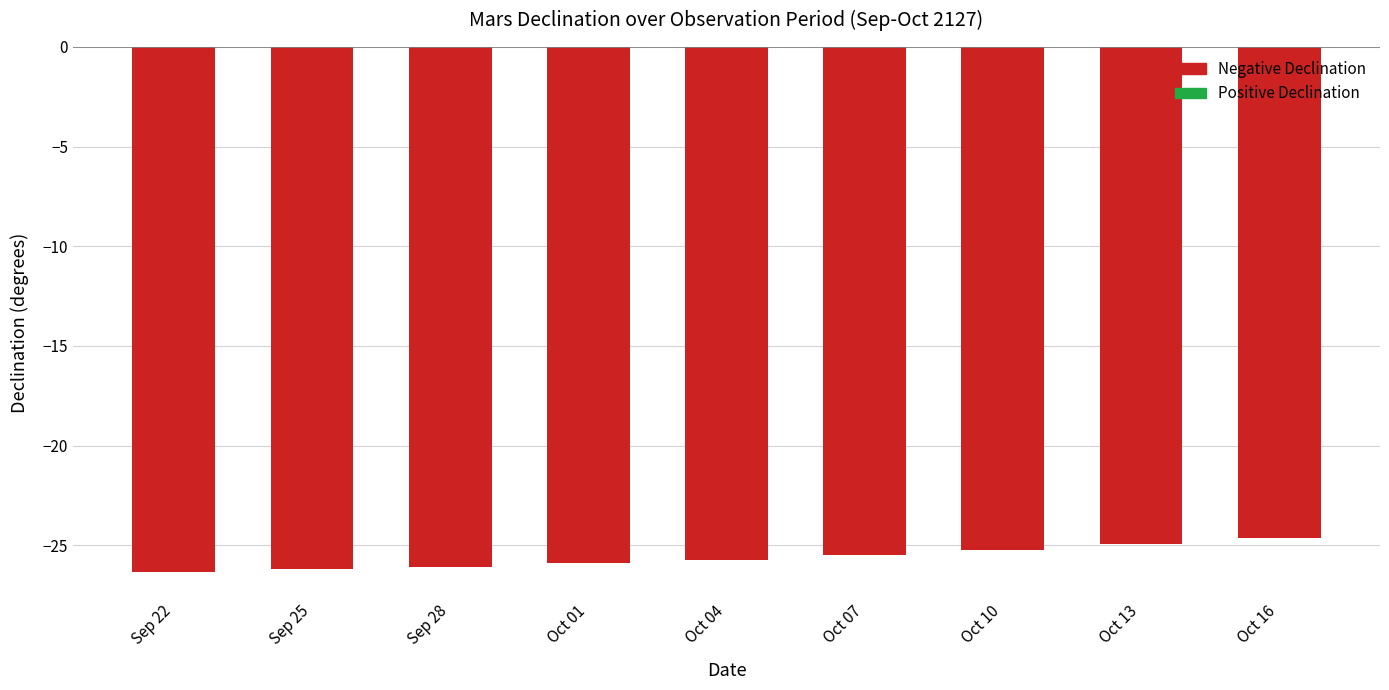

Which label corresponds to the largest value in the chart?

Oct 16